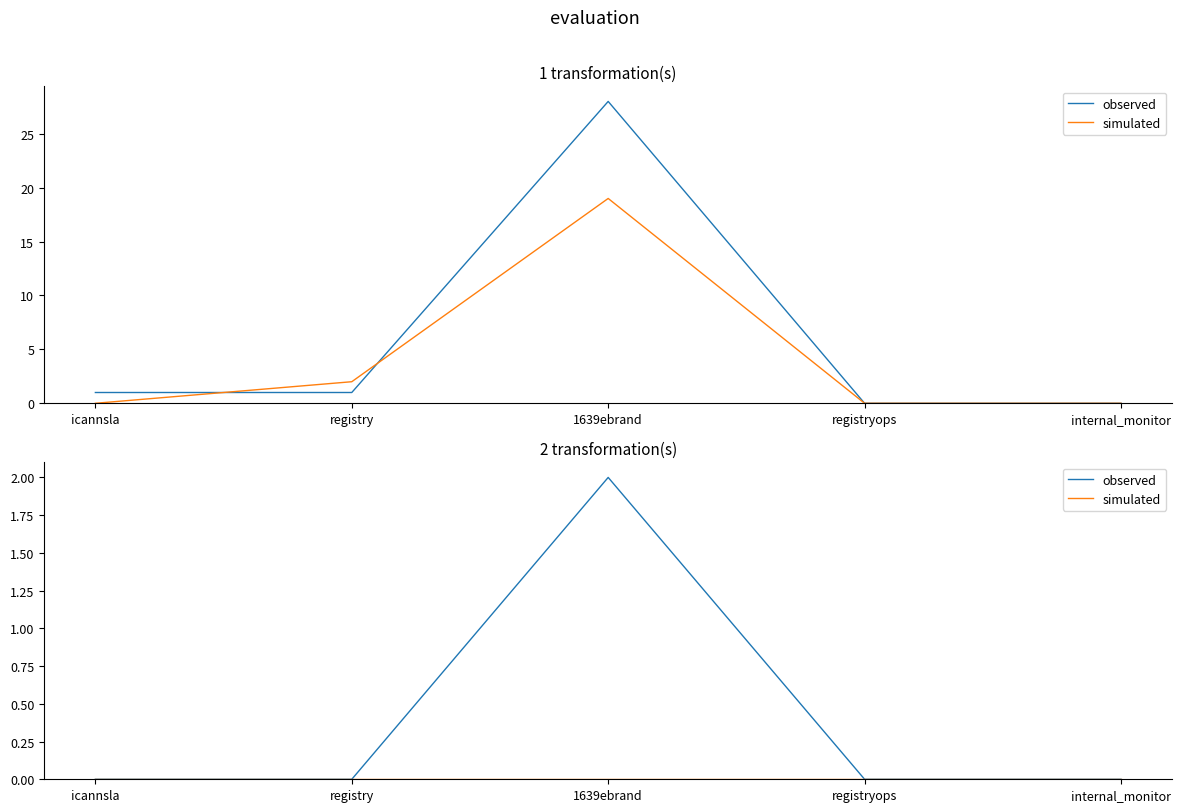

At how many categories does at least one series exceed 0?

1